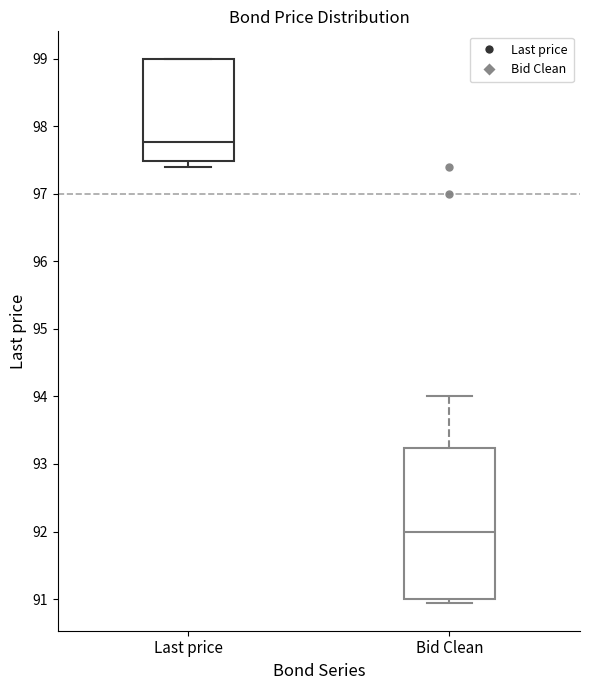

Reading left to right, transcribe this box plot: for each box, give where its median line is, the range the box spans, and where its two whiskers end, as read against the y-axis. The values are not printed on the chart, so give them approximately, as read against the axis.

Last price: median 97.8, box 97.5 to 99.0, whiskers 97.4 to 99.0
Bid Clean: median 92.0, box 91.0 to 93.2, whiskers 90.9 to 94.0